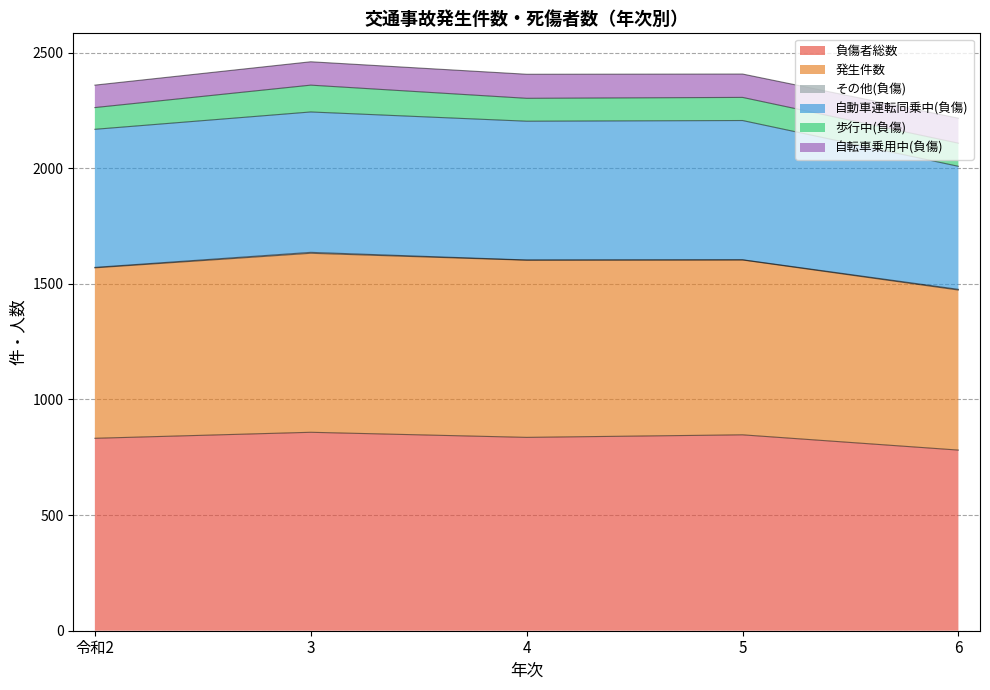

What is the total value across all series at 4?

2406